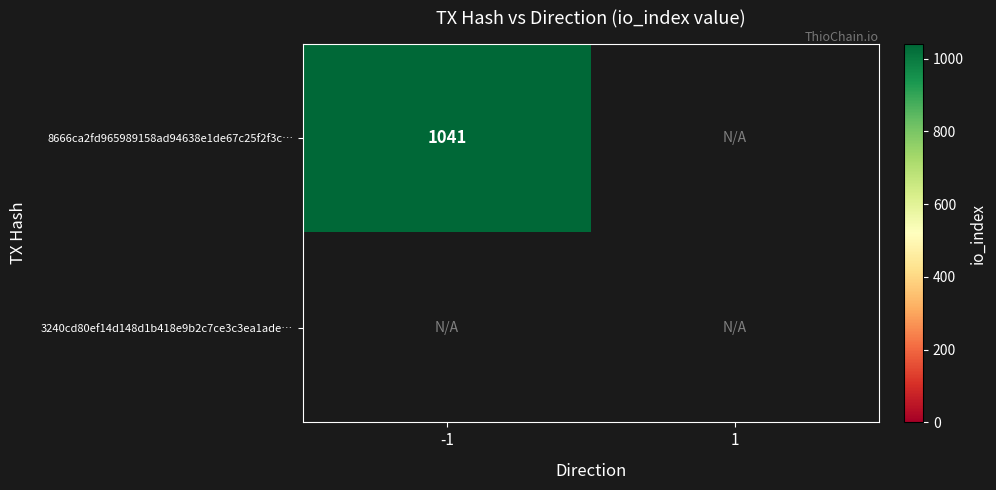

At io_index, list the series in order from largest to smallest.

8666ca2fd965989158ad94638e1de67c25f2f3c, 3240cd80ef14d148d1b418e9b2c7ce3c3ea1ade